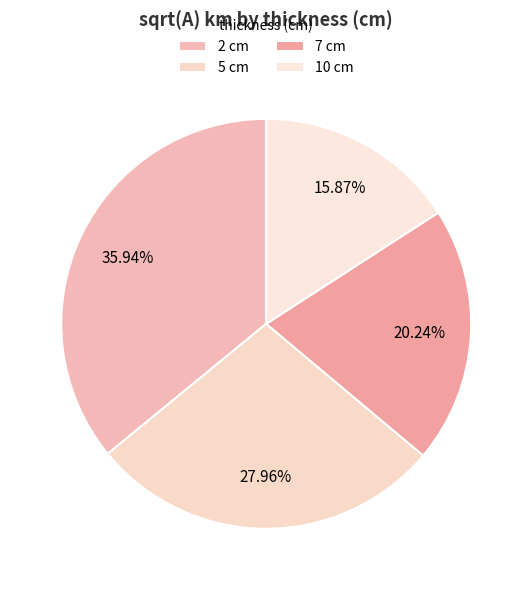

What is the smallest slice in the pie chart?

10